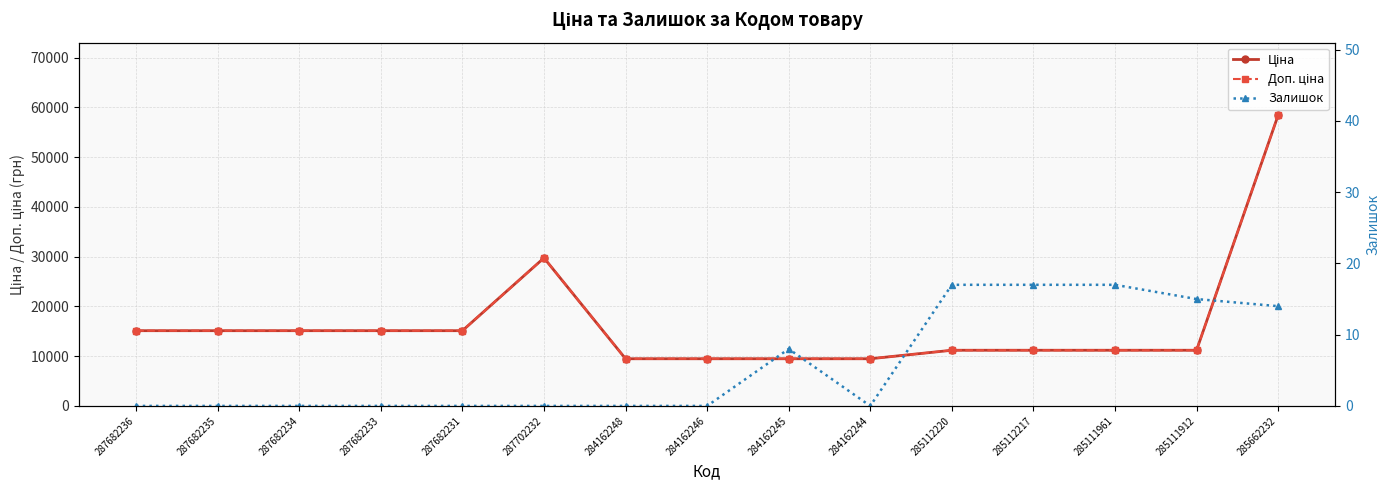

Which series has the largest range (max minus min)?

Ціна